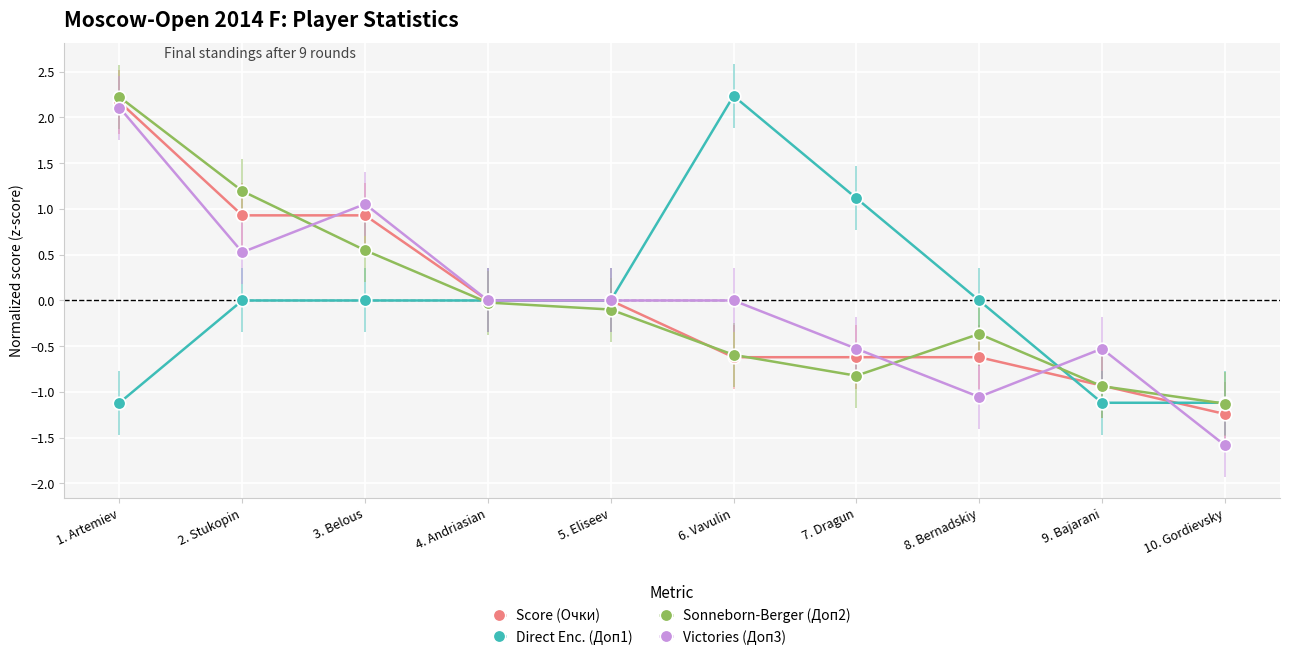

Which series has the widest spread of values?

Victories (Доп3)